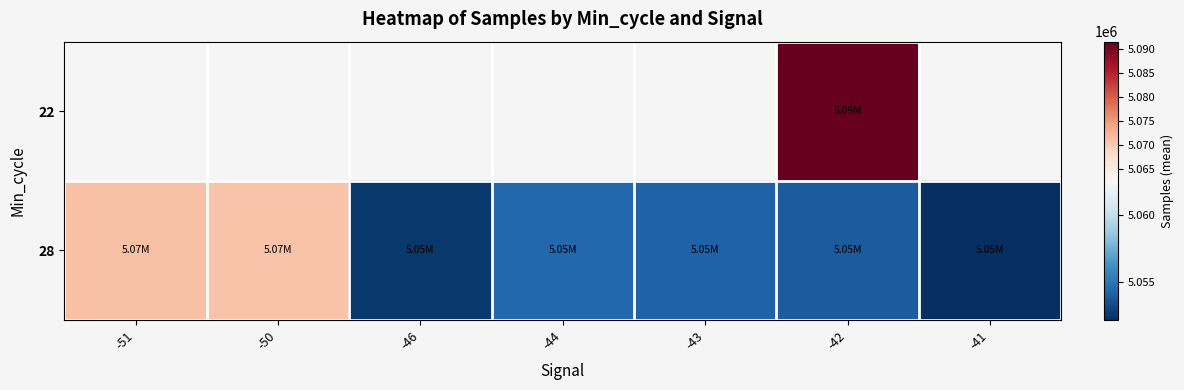

True or false: 28 has a value of 2259431.0 at -41.

False